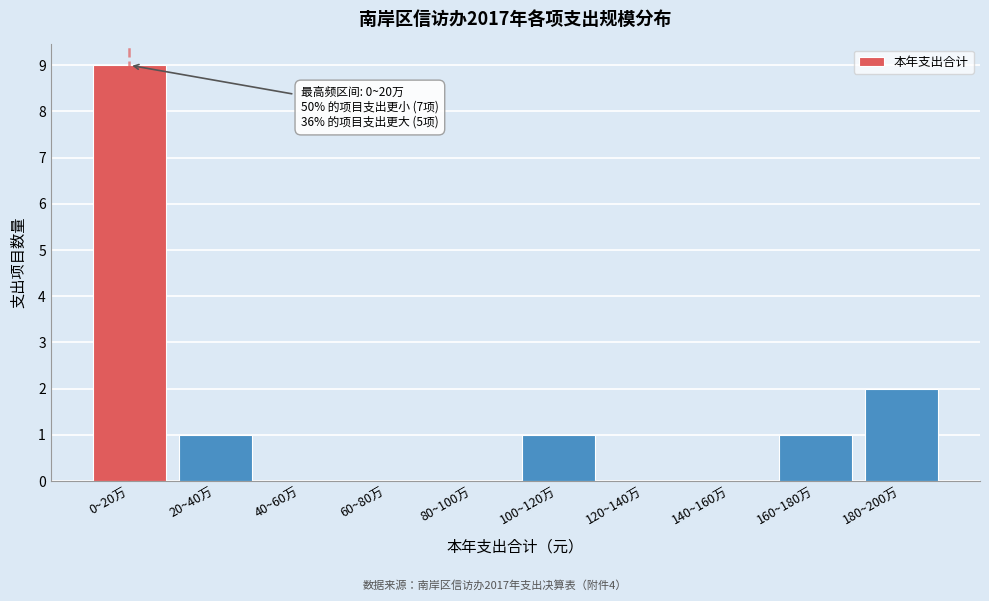

Reading left to right, transcribe all the data shown in this chart.

0~20万=9	20~40万=1	40~60万=0	60~80万=0	80~100万=0	100~120万=1	120~140万=0	140~160万=0	160~180万=1	180~200万=2